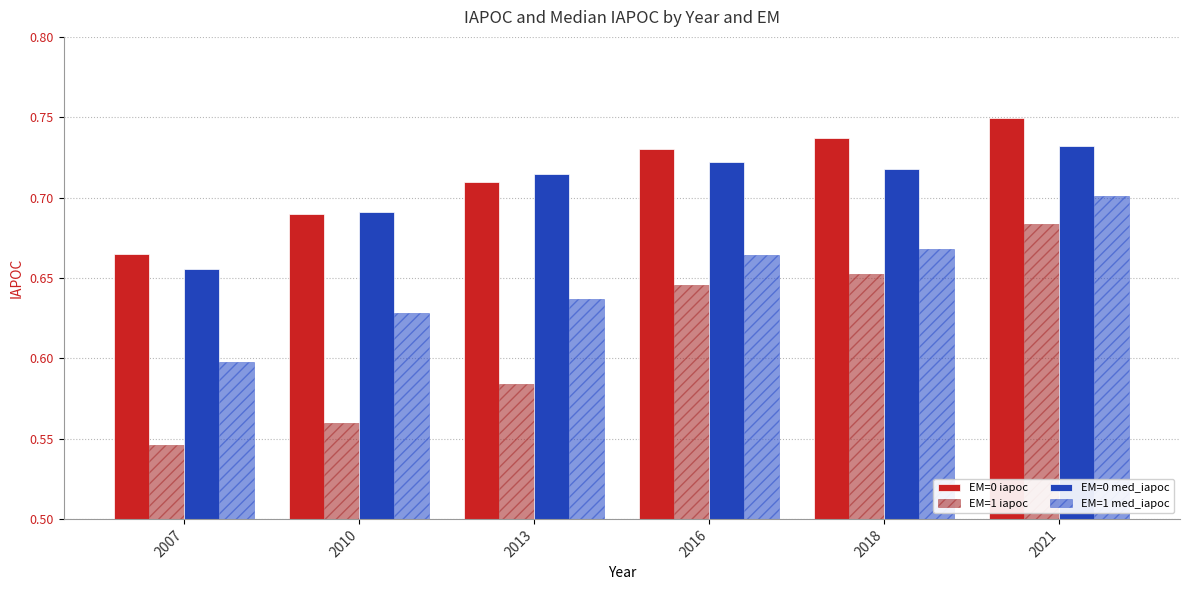

Which label corresponds to the largest value in the chart?

2021